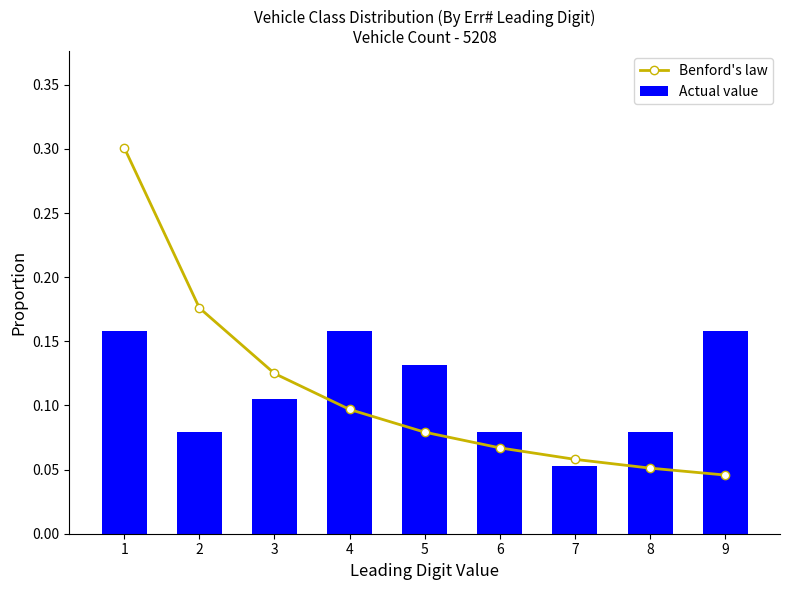

Is the value of Benford's law at 6 greater than the value of Actual value at 8?

No